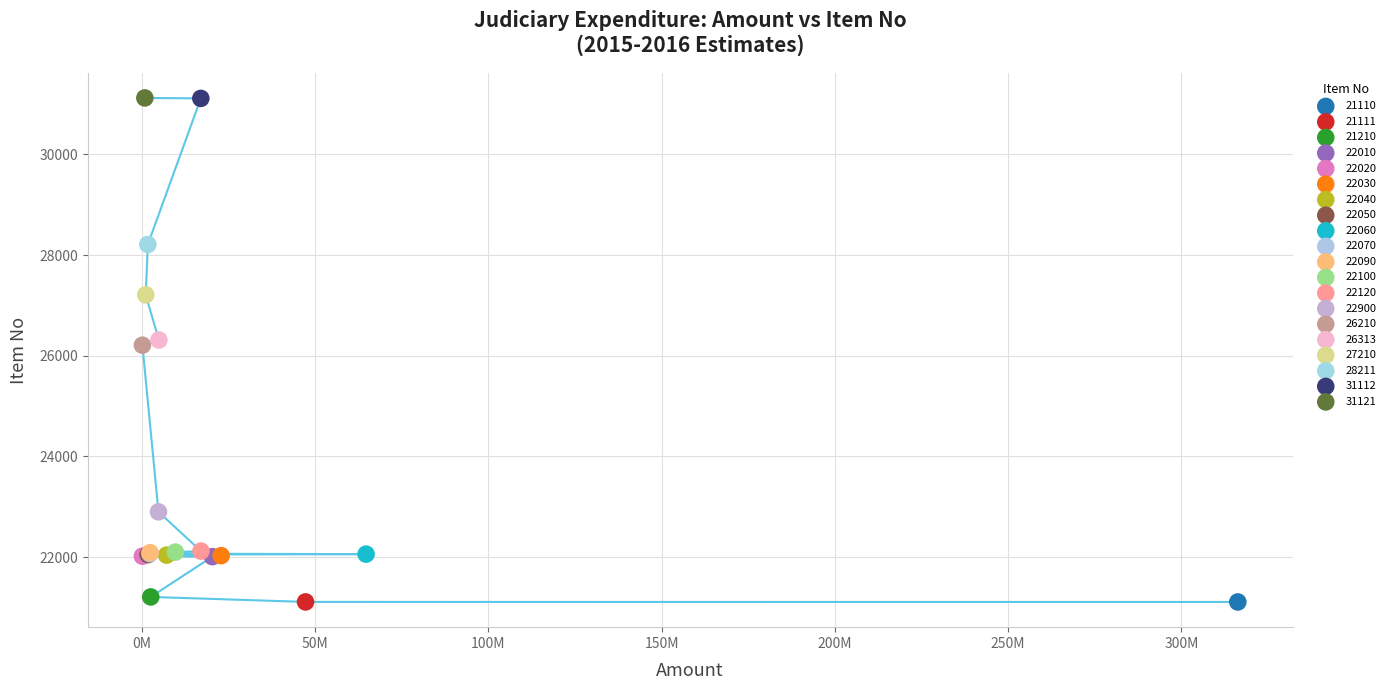

What are all the series names shown in the legend?

21110, 21111, 21210, 22010, 22020, 22030, 22040, 22050, 22060, 22070, 22090, 22100, 22120, 22900, 26210, 26313, 27210, 28211, 31112, 31121